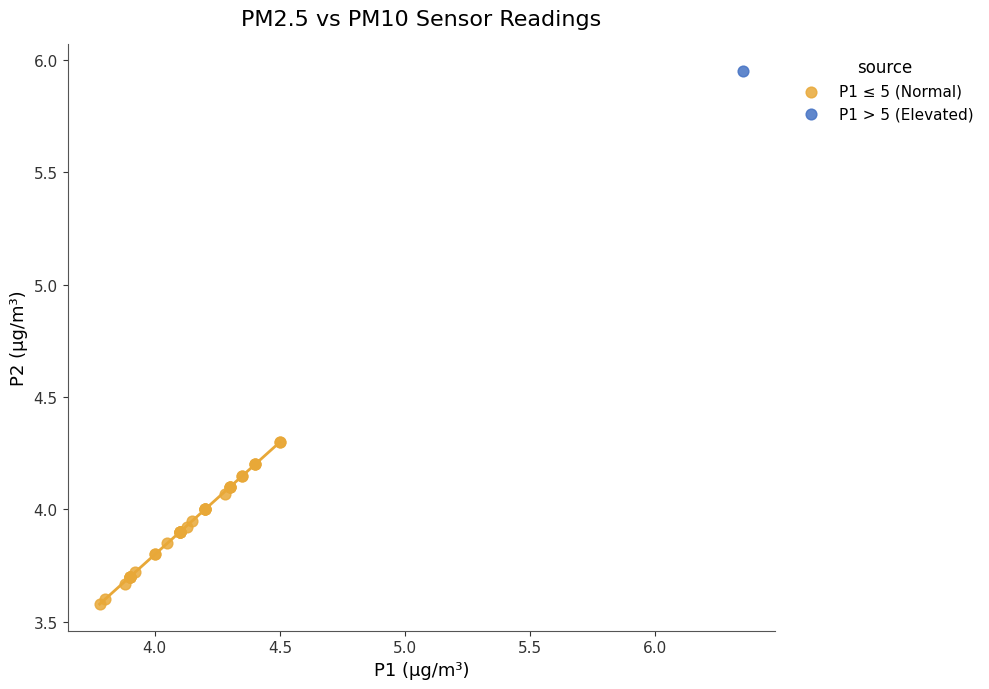

What are all the series names shown in the legend?

P1 ≤ 5 (Normal), P1 > 5 (Elevated)